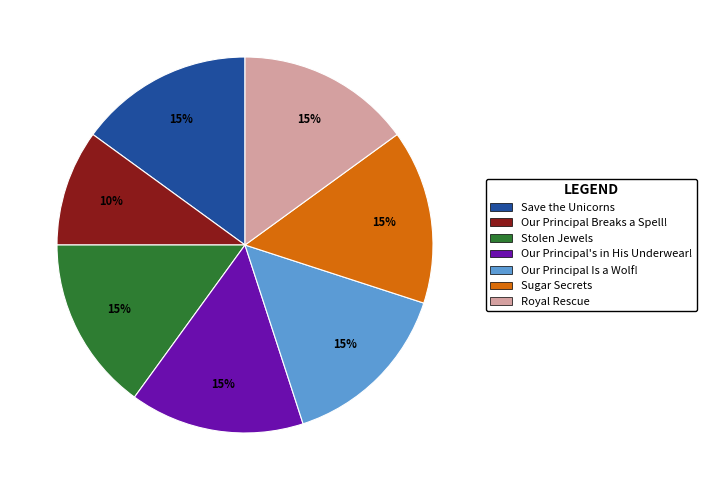

To the nearest percent, what is the combined percentage of Stolen Jewels and Our Principal Breaks a Spell!?

25%